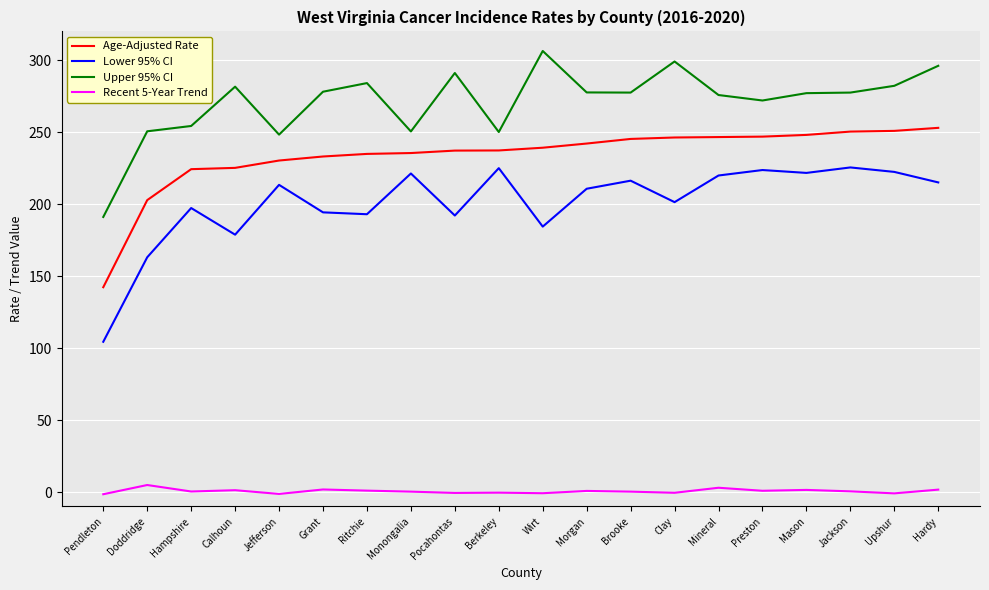

What is the difference between the Upper 95% CI values at Brooke and Pocahontas?

13.6